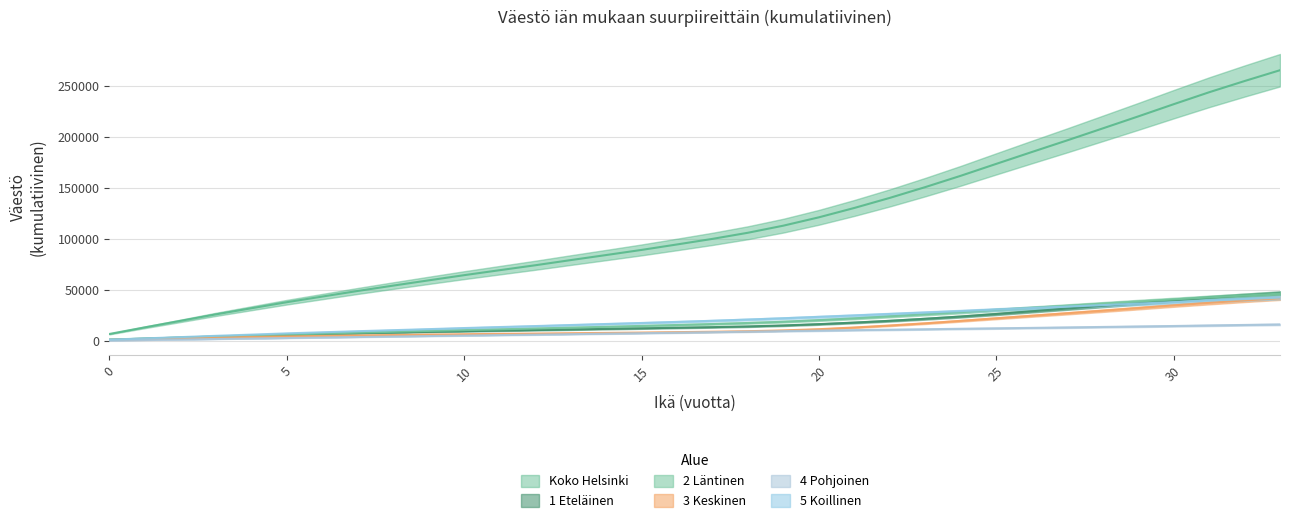

What is the difference between the second highest and second lowest values in the 1 Eteläinen series?

42357